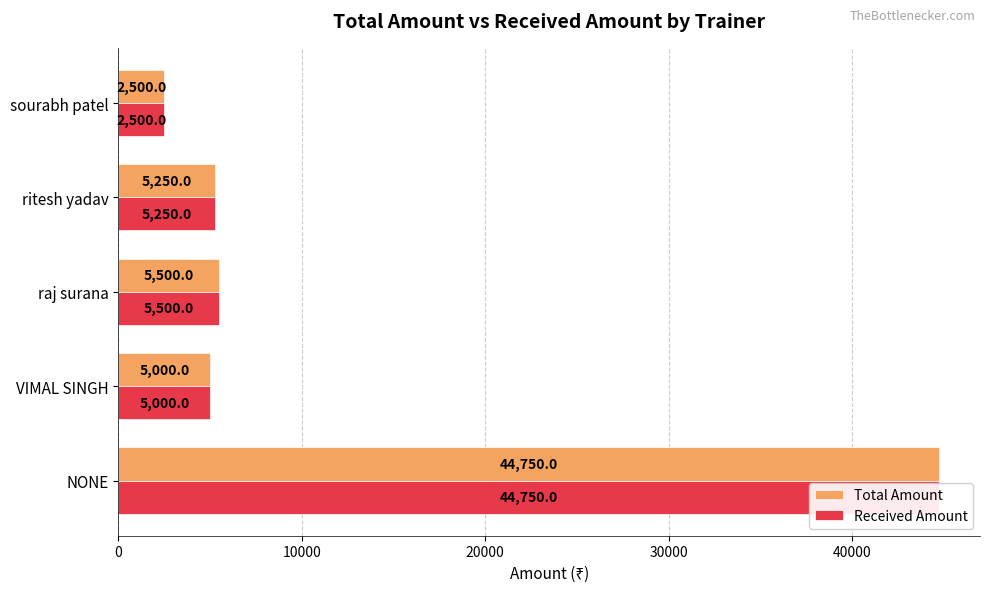

Which series has the widest spread of values?

Total Amount